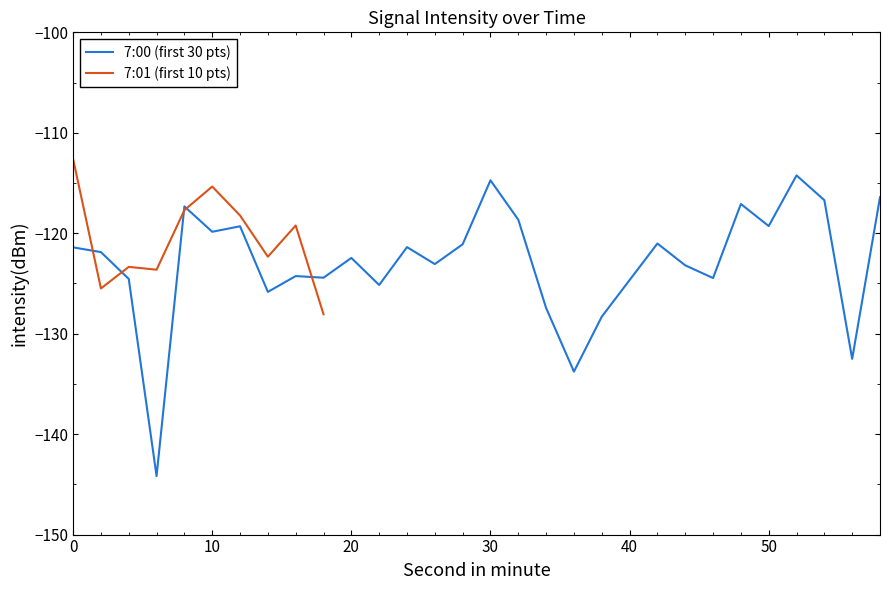

How many categories are shown in the chart?

30